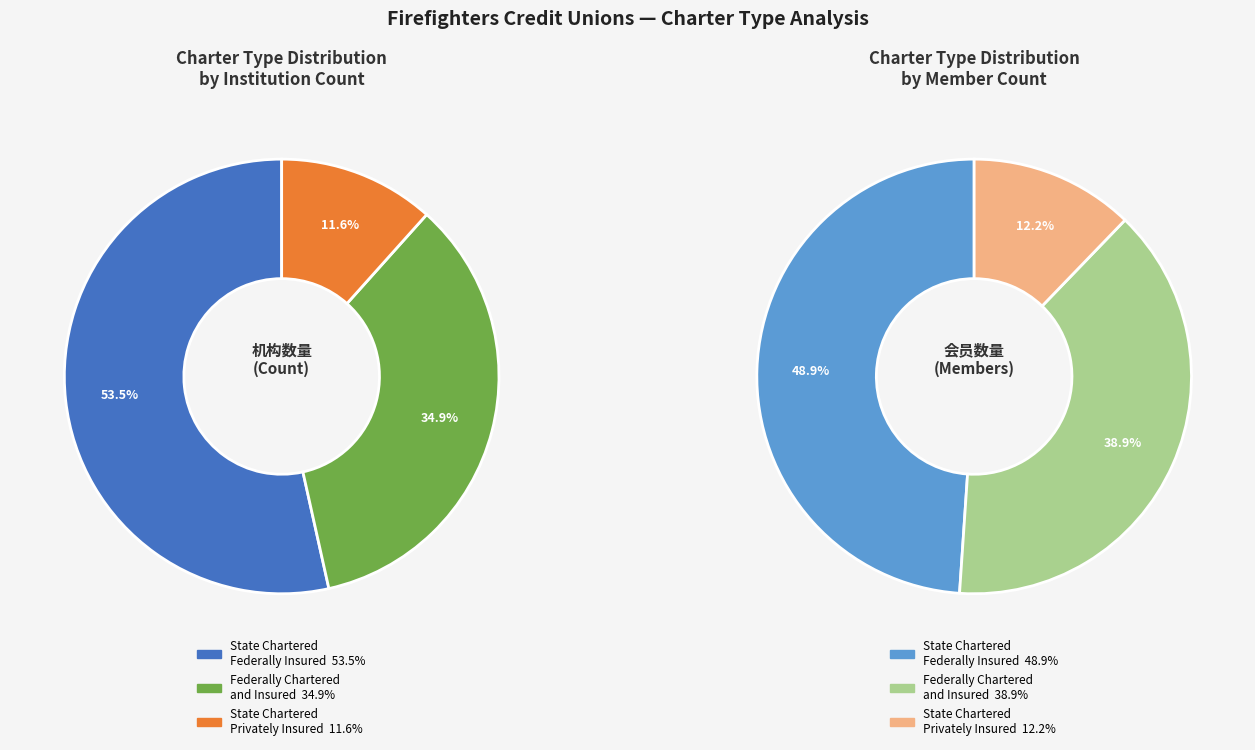

Does State Chartered Privately Insured account for over 50% of the chart?

No